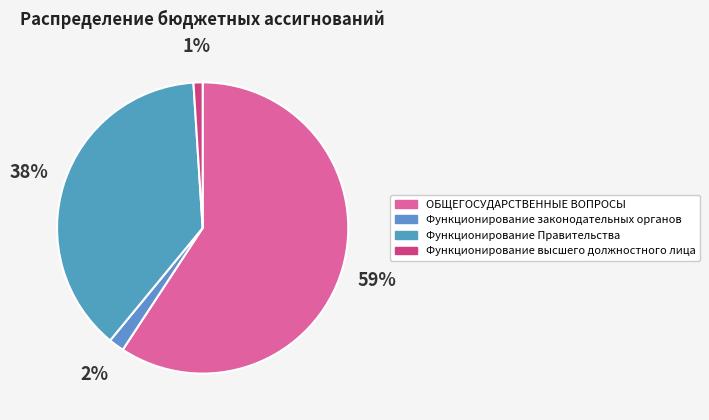

To the nearest percent, what portion does Функционирование Правительства represent?

38%